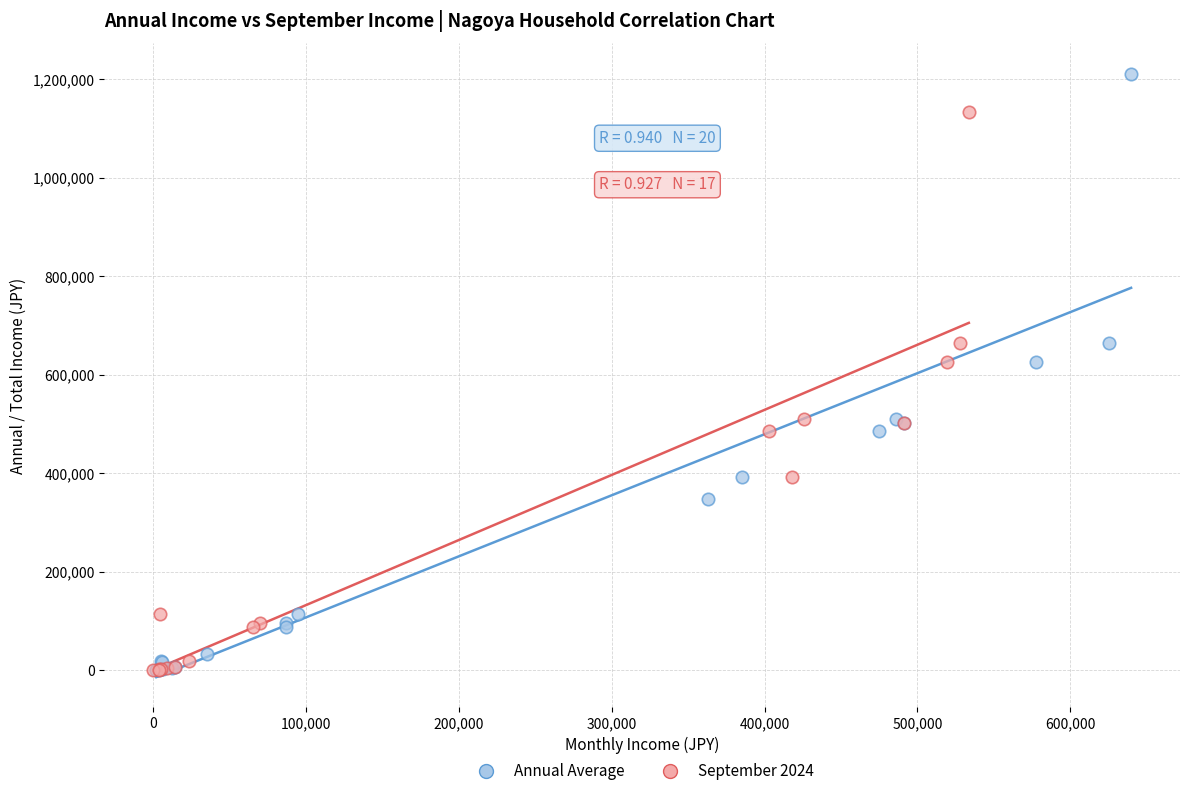

Which series contains the highest Y value?

Annual Average